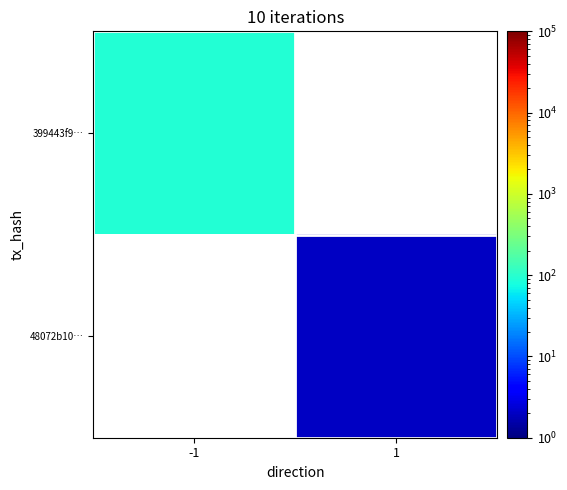

Rank the categories by 48072b10… value from lowest to highest.

-1, 1